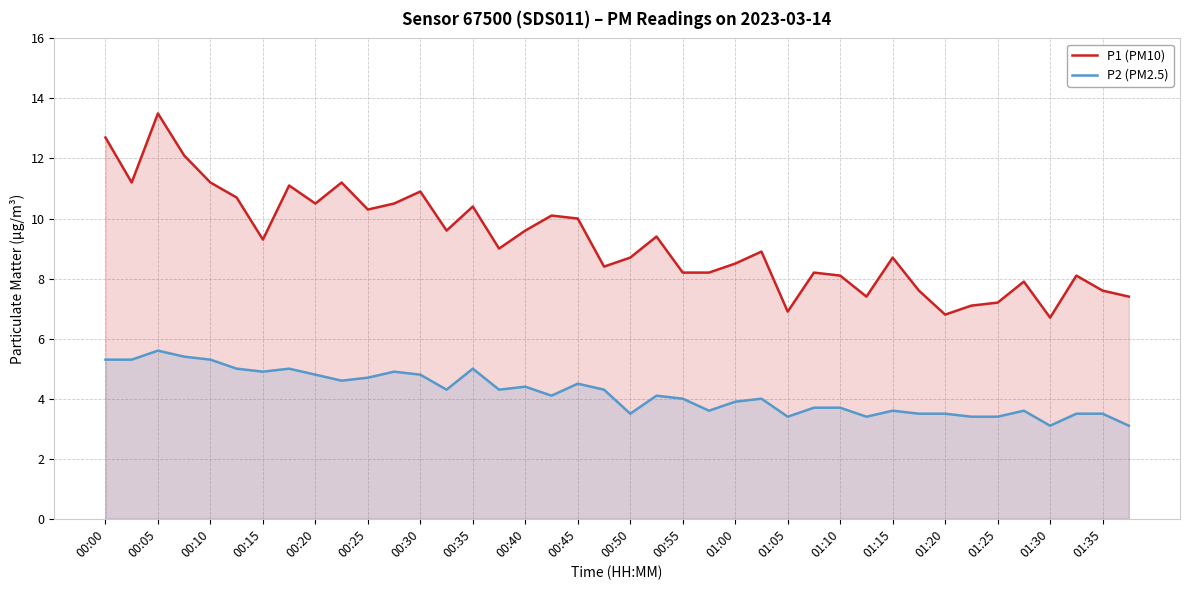

Where does the P2 (PM2.5) series first go above 4?

00:00